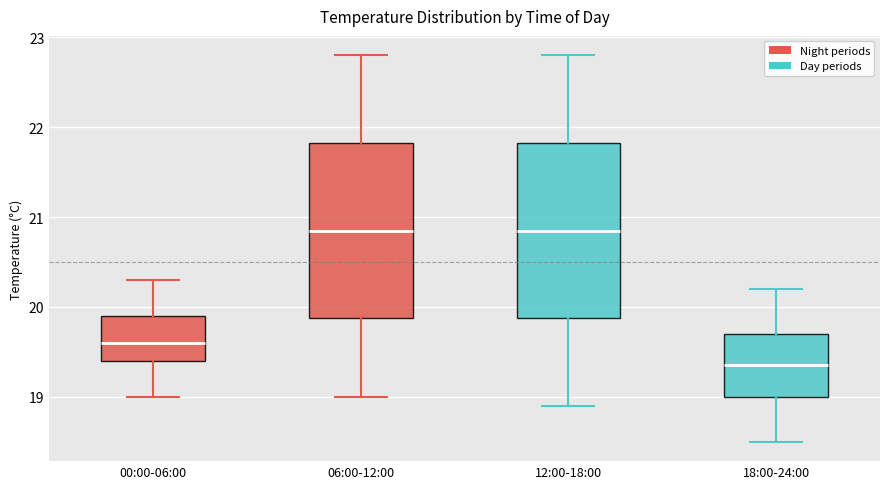

Reading left to right, transcribe this box plot: for each box, give where its median line is, the range the box spans, and where its two whiskers end, as read against the y-axis. The values are not printed on the chart, so give them approximately, as read against the axis.

00:00-06:00: median 19.6, box 19.4 to 19.9, whiskers 19.0 to 20.3
06:00-12:00: median 20.9, box 19.9 to 21.8, whiskers 19.0 to 22.8
12:00-18:00: median 20.9, box 19.9 to 21.8, whiskers 18.9 to 22.8
18:00-24:00: median 19.4, box 19.0 to 19.7, whiskers 18.5 to 20.2